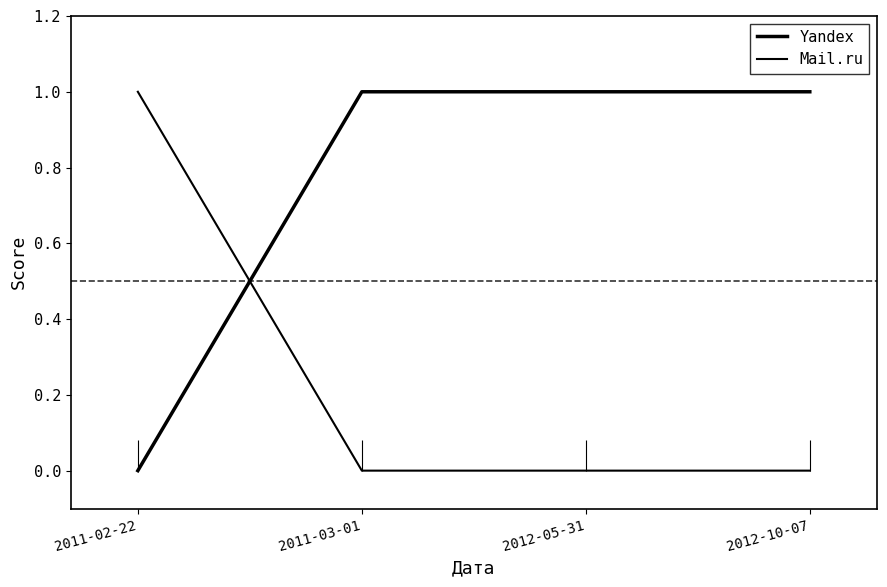

How many times do Yandex and Mail.ru cross each other?

1